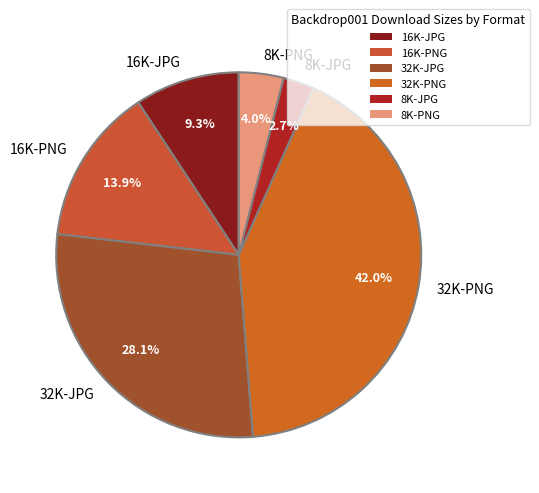

The 8K-PNG slice represents 18% of the pie. True or false?

False